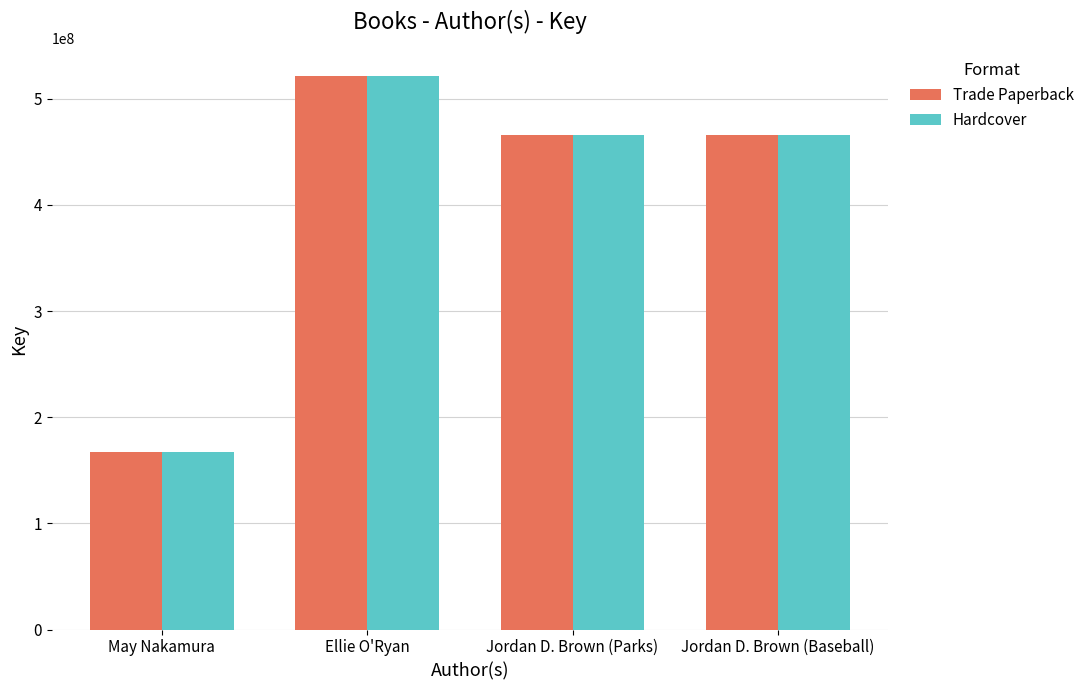

What is the sum of the Hardcover values at May Nakamura and Jordan D. Brown (Baseball)?

632922068